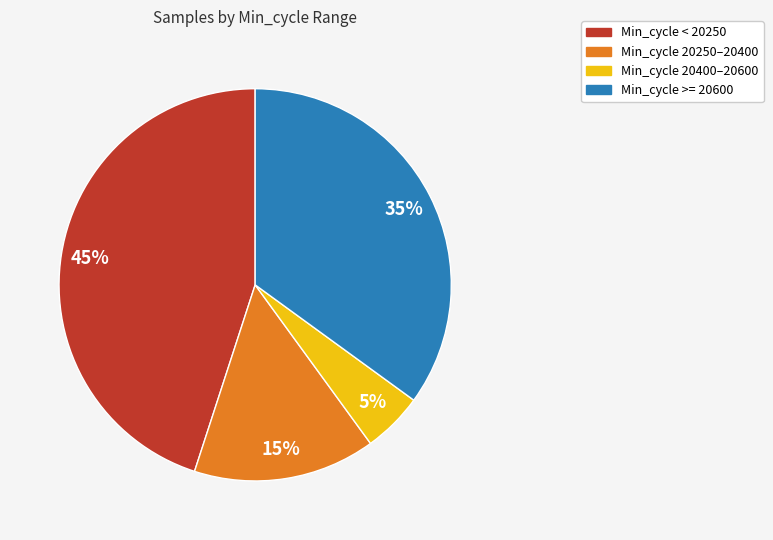

To the nearest percent, what is the average slice percentage?

25%